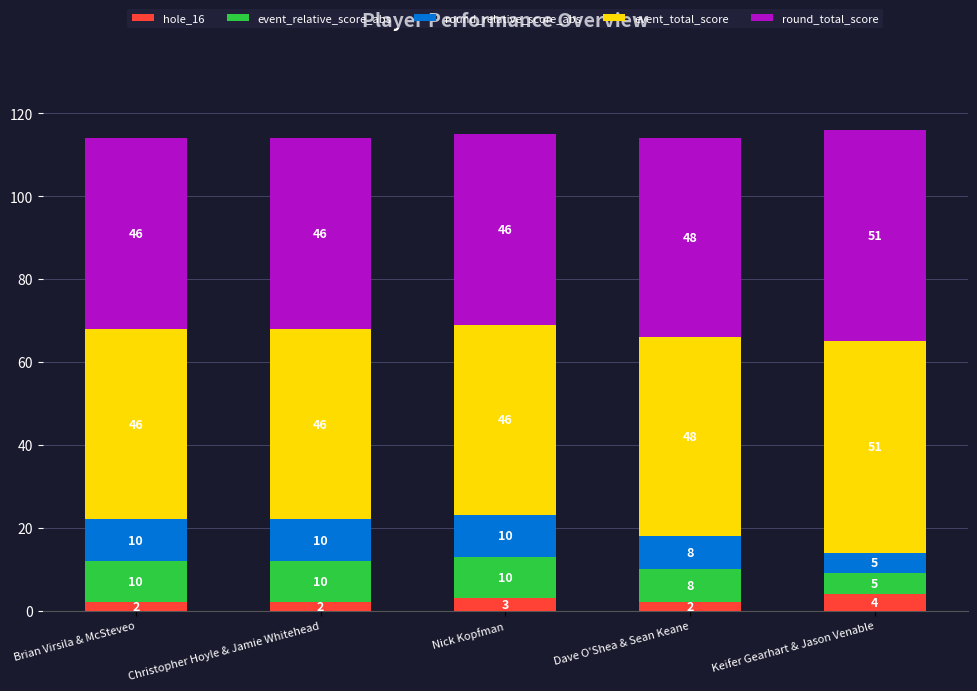

Which category has the highest value in the hole_16 series?

Keifer Gearhart & Jason Venable